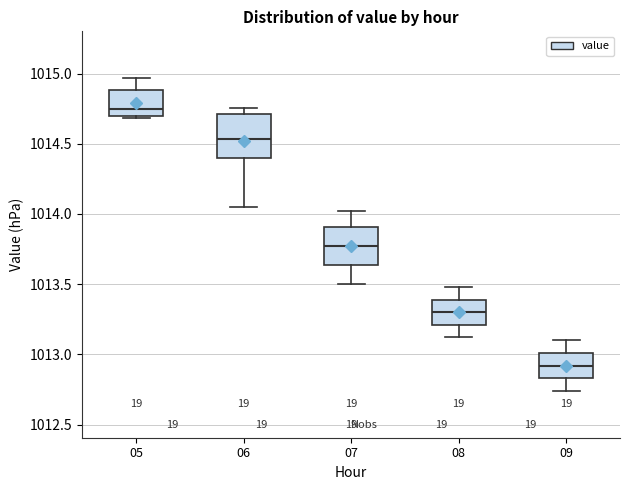

Reading left to right, read every box against the y-axis: the position of its median line, the range the box covers, and the ends of its whiskers. The values are not printed on the chart, so give them approximately, as read against the axis.

05: median 1014.75, box 1014.70 to 1014.90, whiskers 1014.70 (just below the box's lower edge) to 1014.95
06: median 1014.55, box 1014.40 to 1014.70, whiskers 1014.05 to 1014.75
07: median 1013.75, box 1013.65 to 1013.90, whiskers 1013.50 to 1014.00
08: median 1013.30, box 1013.20 to 1013.40, whiskers 1013.10 to 1013.50
09: median 1012.90, box 1012.85 to 1013.00, whiskers 1012.75 to 1013.10